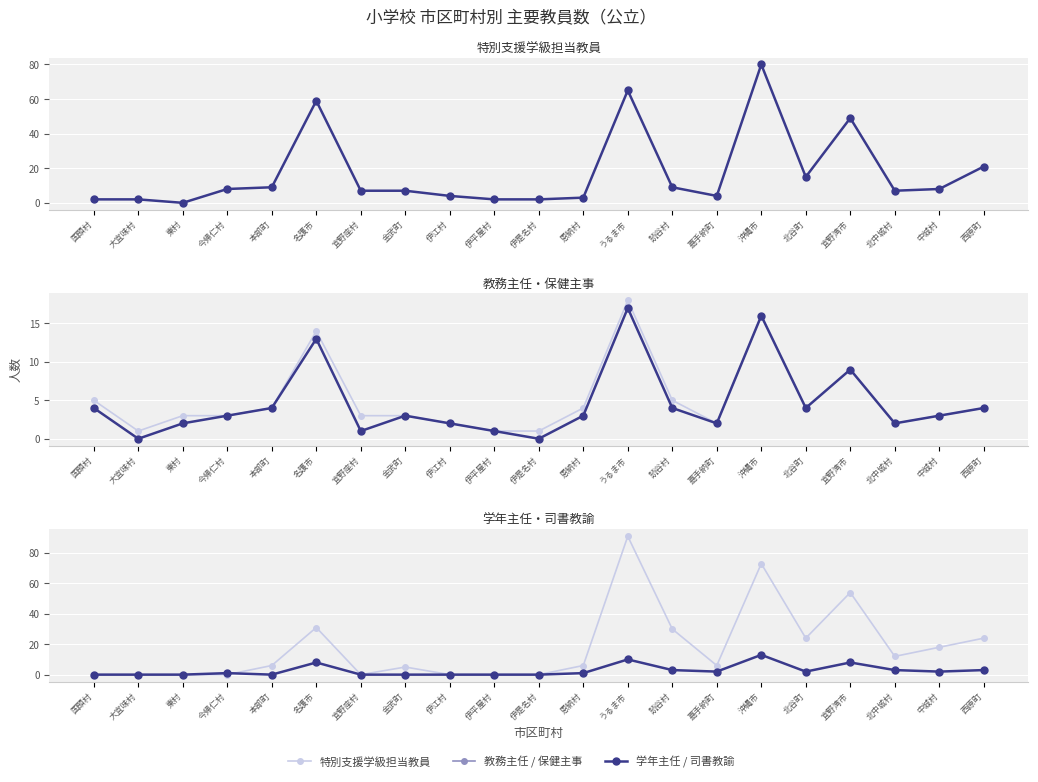

Which category has the lowest value in the 特別支援学級担当教員 series?

東村